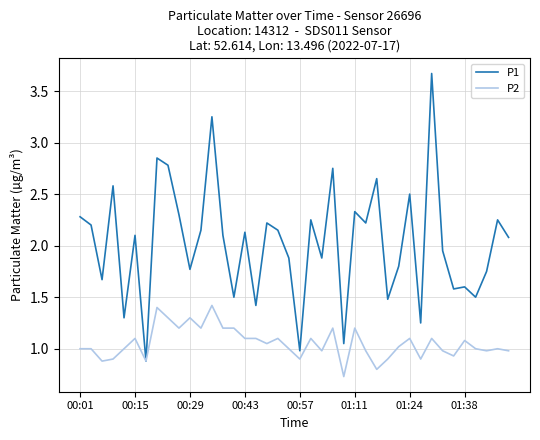

Which series has the largest total across all categories?

P1